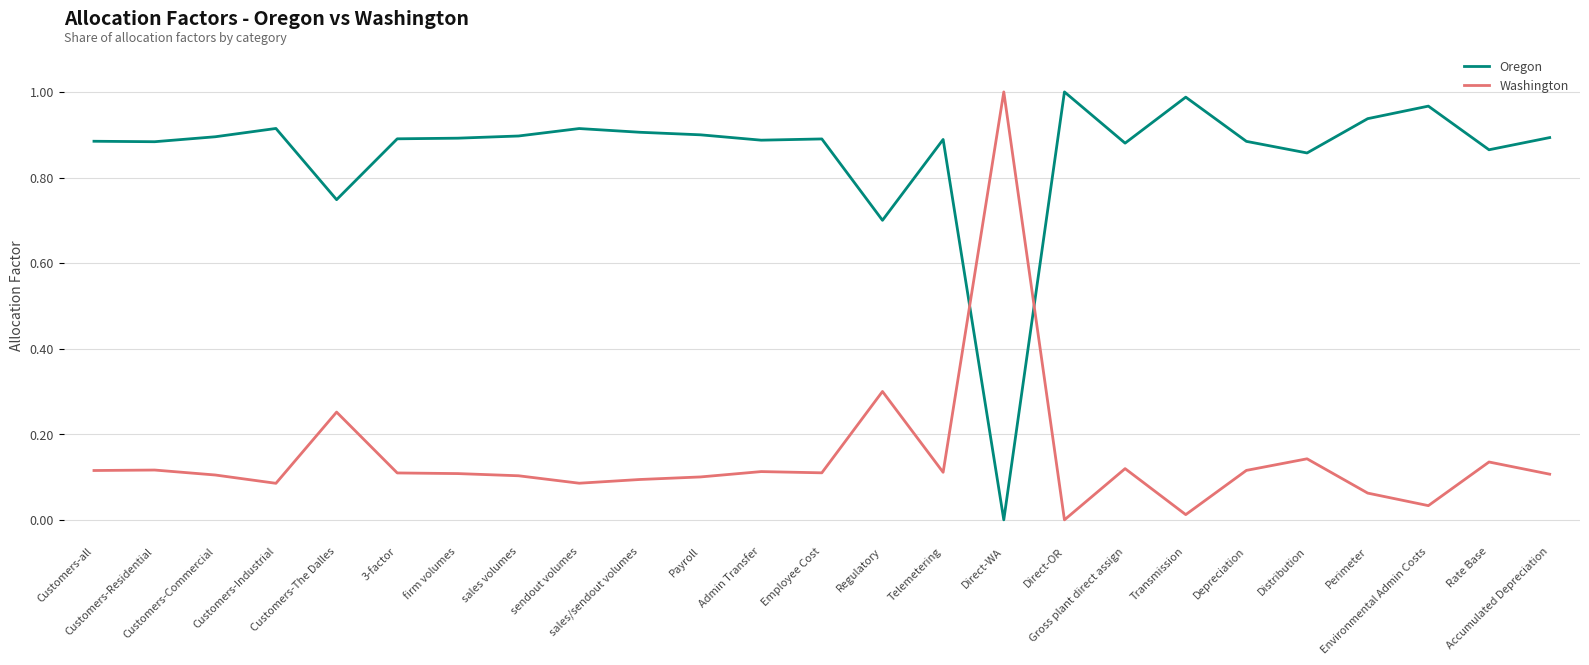

Does the chart display data point markers on the line(s)?

No